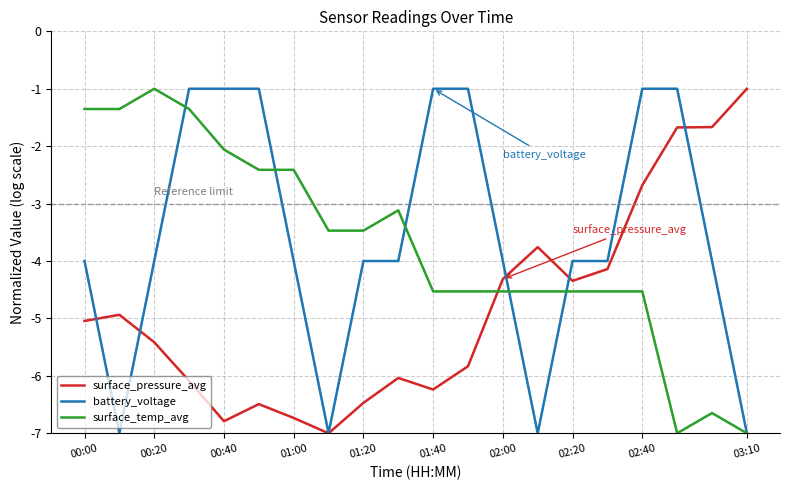

Which series ends up on top after the final intersection of surface_pressure_avg and surface_temp_avg?

surface_pressure_avg